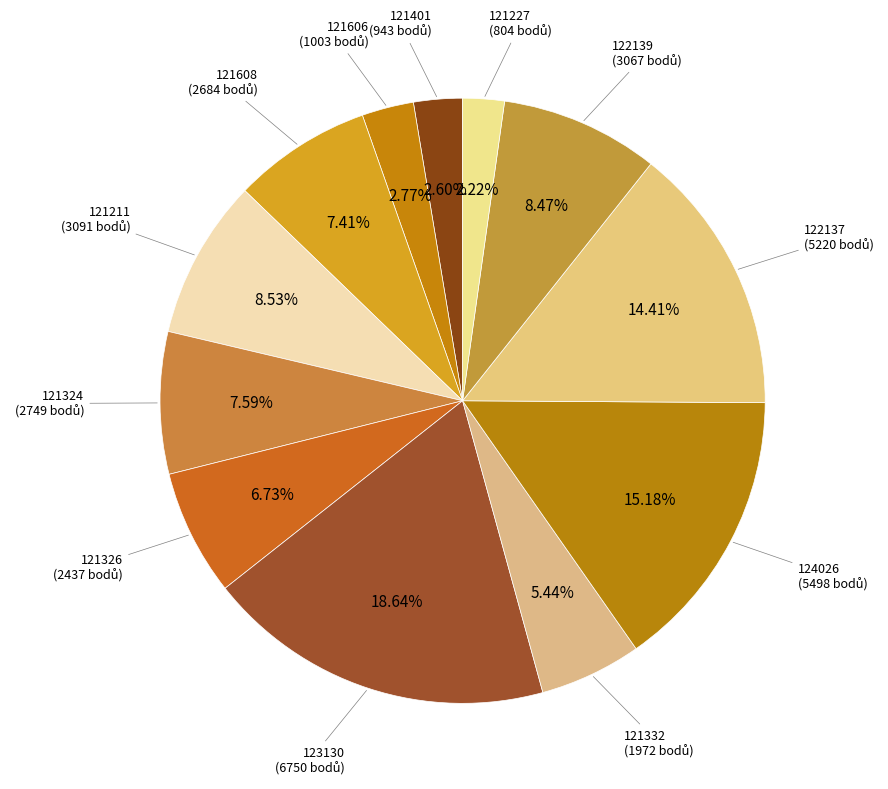

Which slice is the largest?

123130